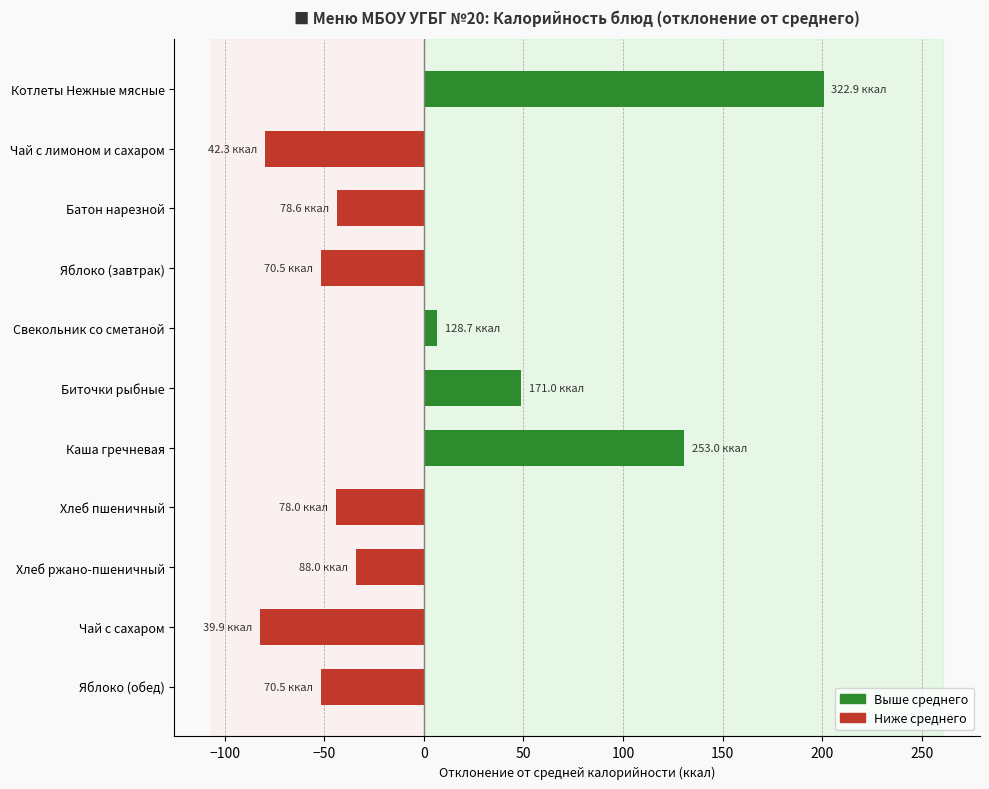

What is the label of the 6th bar from the top?

Биточки рыбные